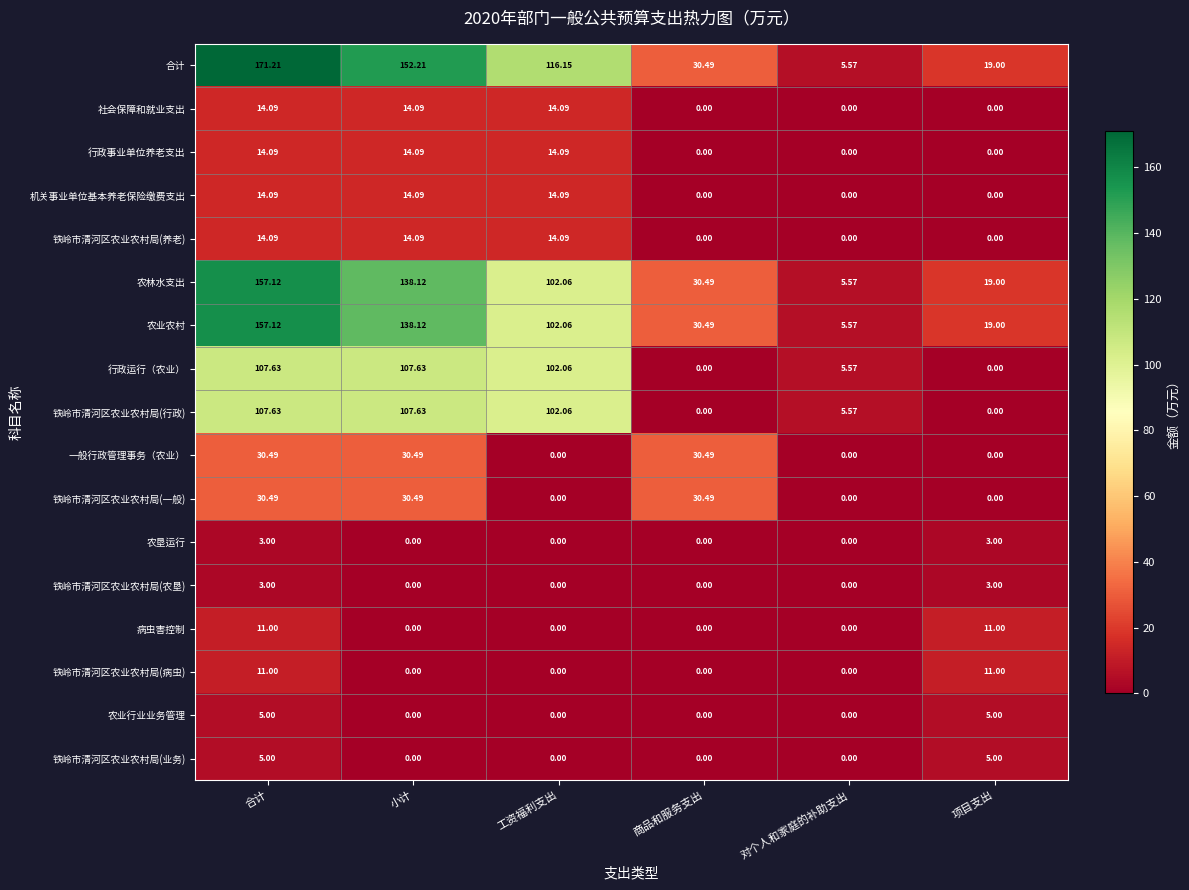

Which series has the widest spread of values?

合计